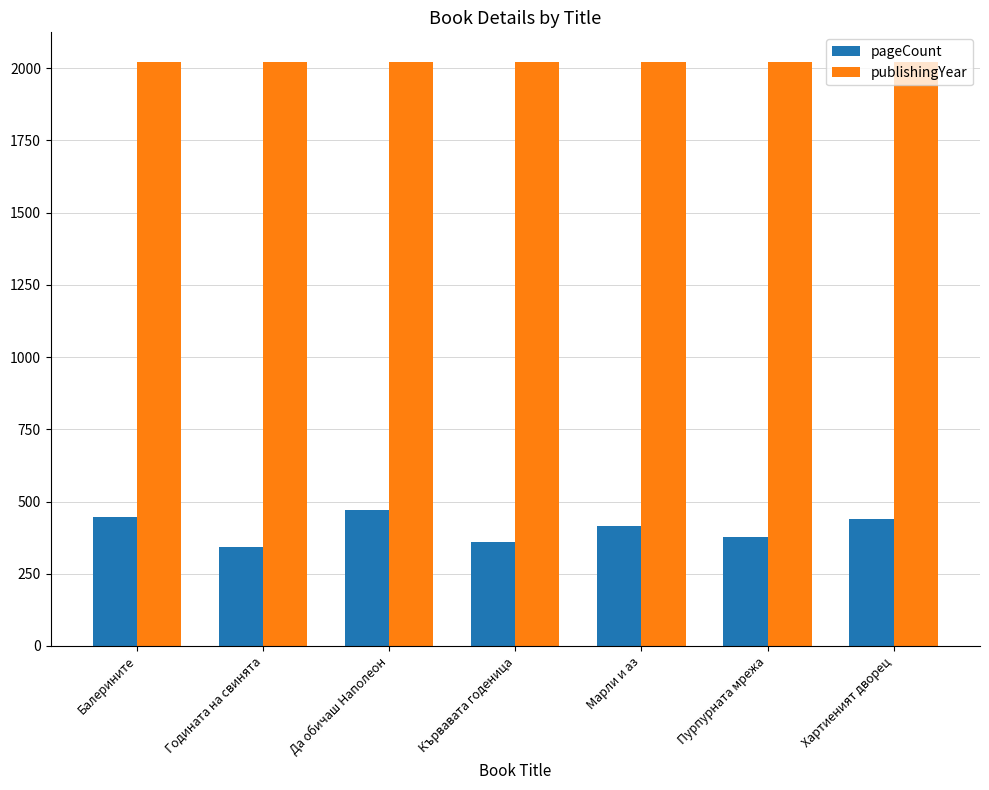

Is it true that publishingYear equals 2023 at Балерините?

True